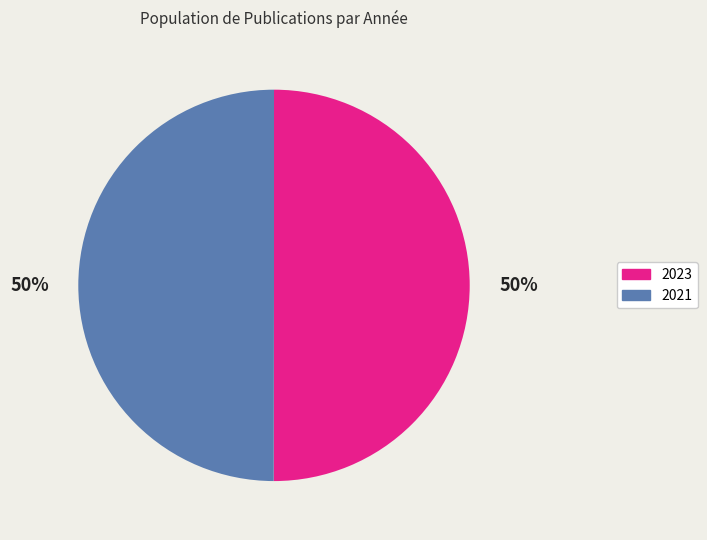

Combined, do 2021 and 2023 account for over 50%?

Yes